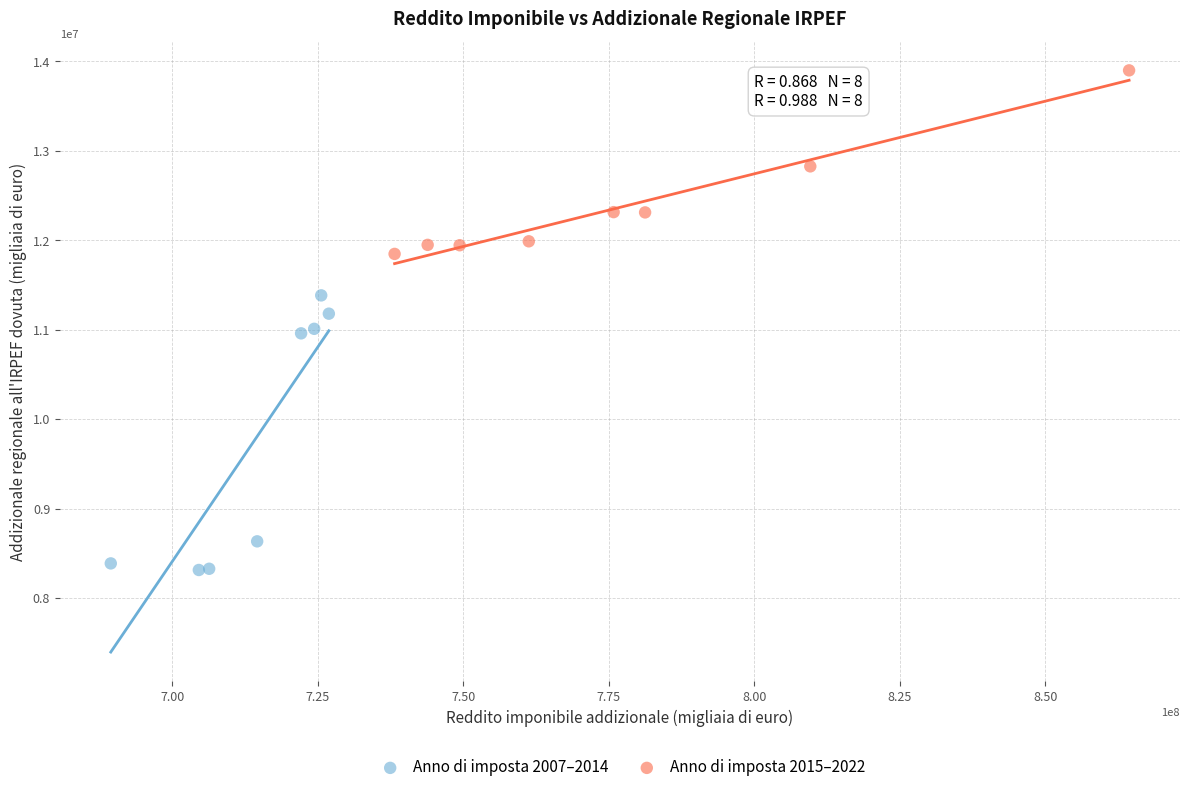

Which series has the widest spread of Y values?

Anno di imposta 2007–2014